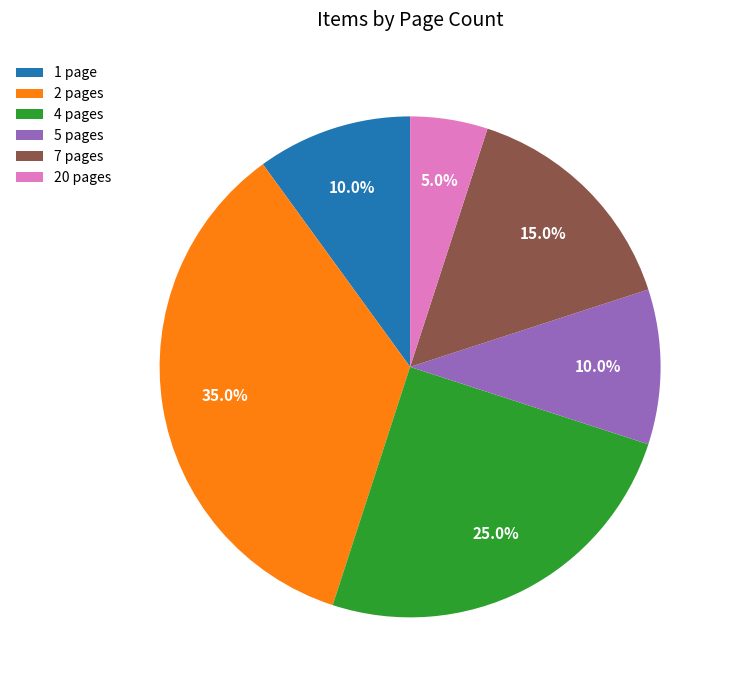

Is there any slice that represents more than half of the pie?

No